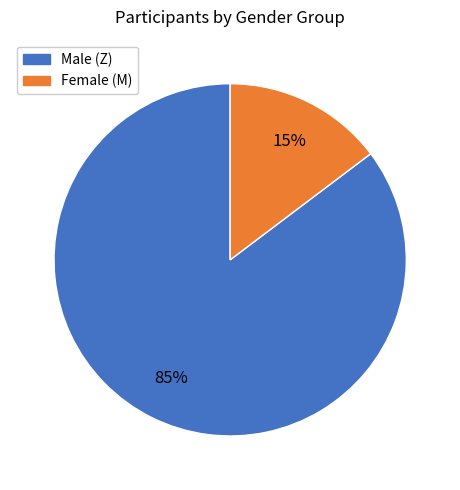

To the nearest percent, what percentage of the pie is Male (Z)?

85%